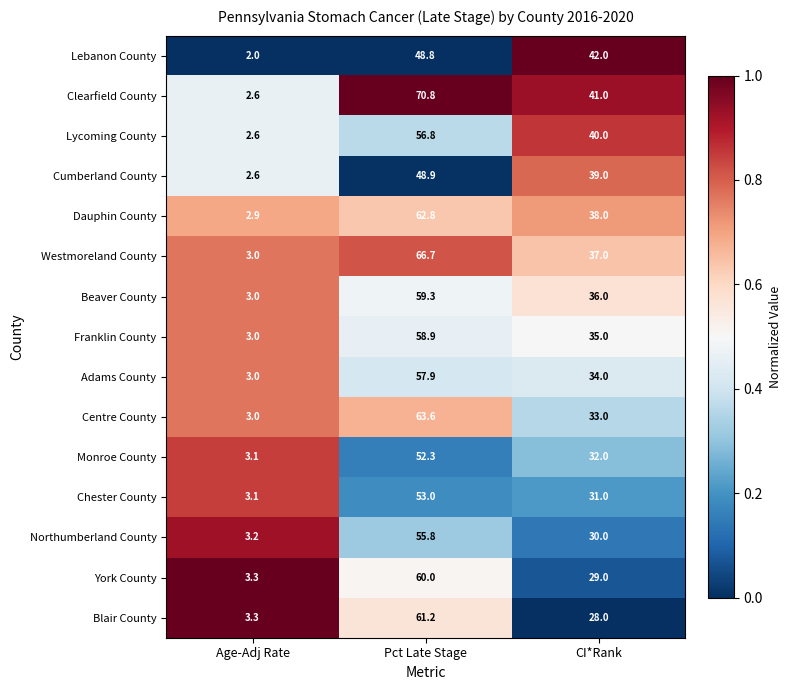

The value of Clearfield County at Pct Late Stage is 70.8. True or false?

True